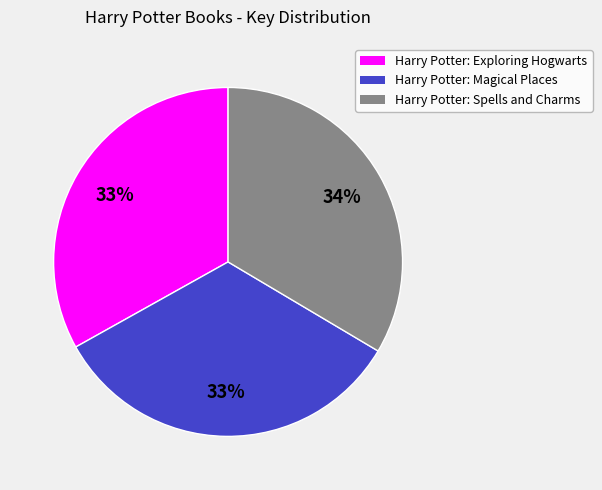

True or false: Harry Potter: Exploring Hogwarts accounts for 39% of the total.

False